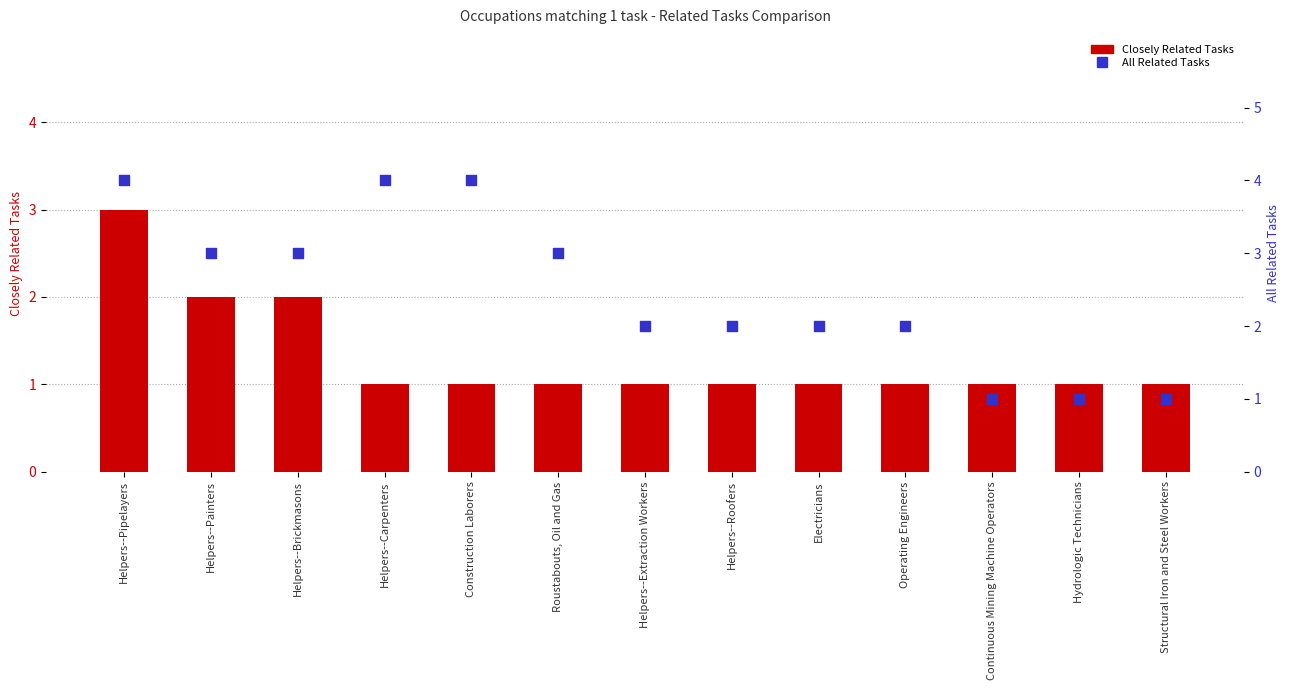

Which series has the largest total across all categories?

All Related Tasks